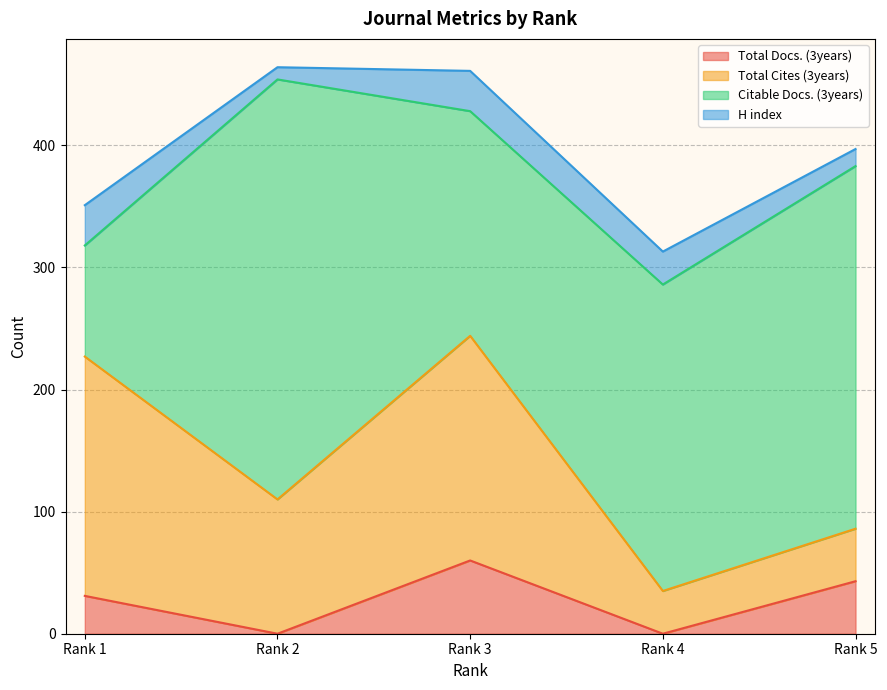

Count the number of data series in this chart.

4